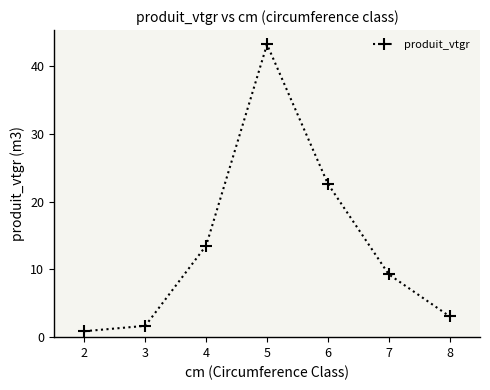

How many lines are shown in the chart?

1